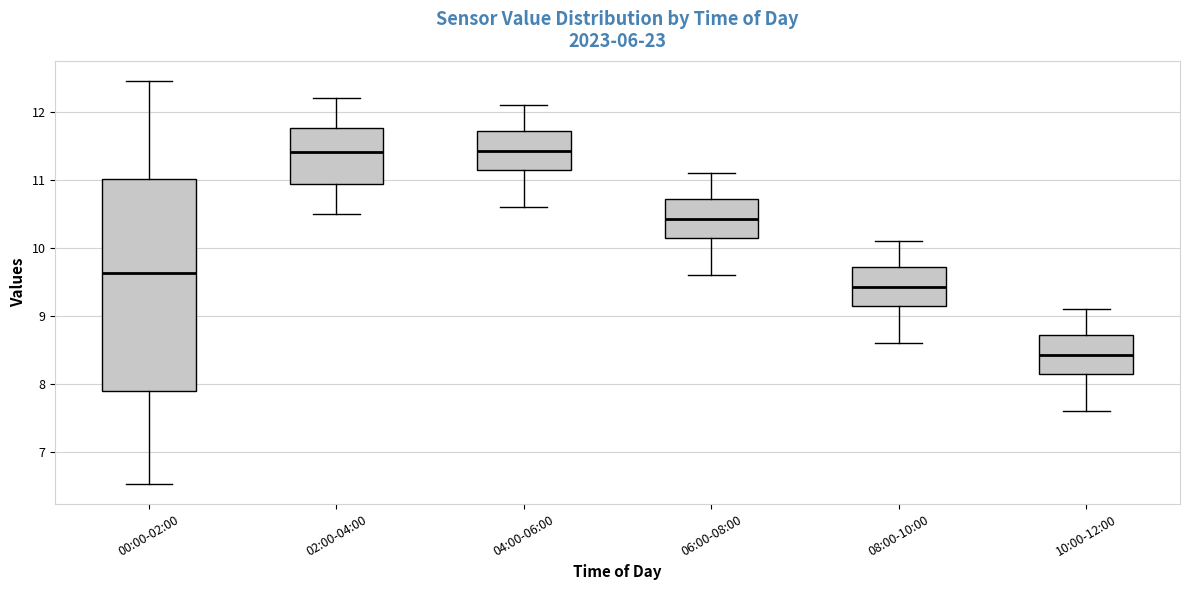

Where does the median line of the box for 04:00-06:00 sit on the y-axis? The values are not printed on the chart, so give them approximately, as read against the axis.

11.4